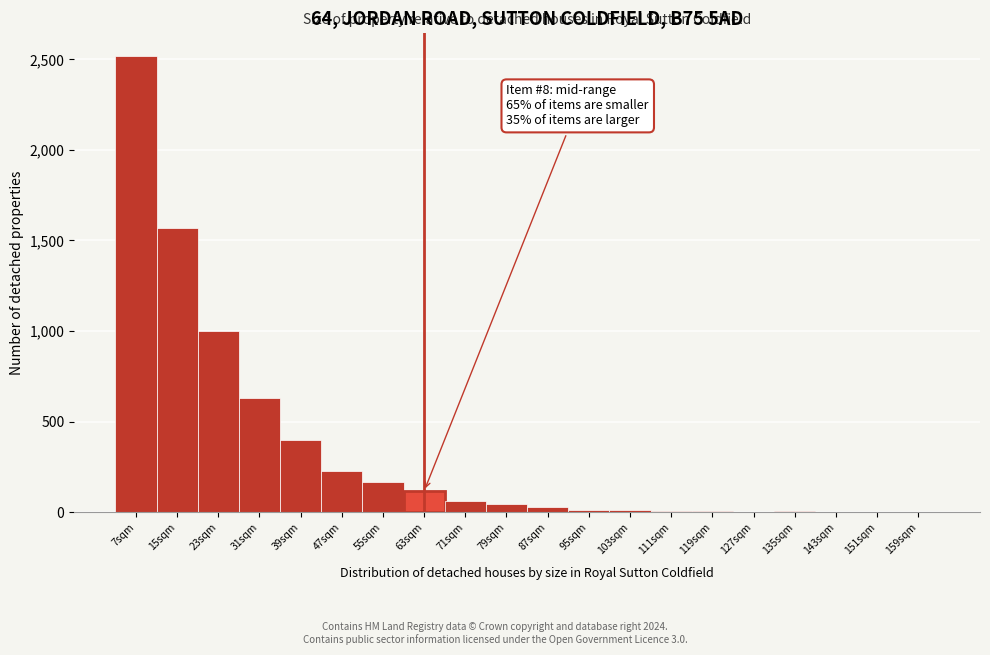

What is the change in value from 15sqm to 55sqm?

-1401